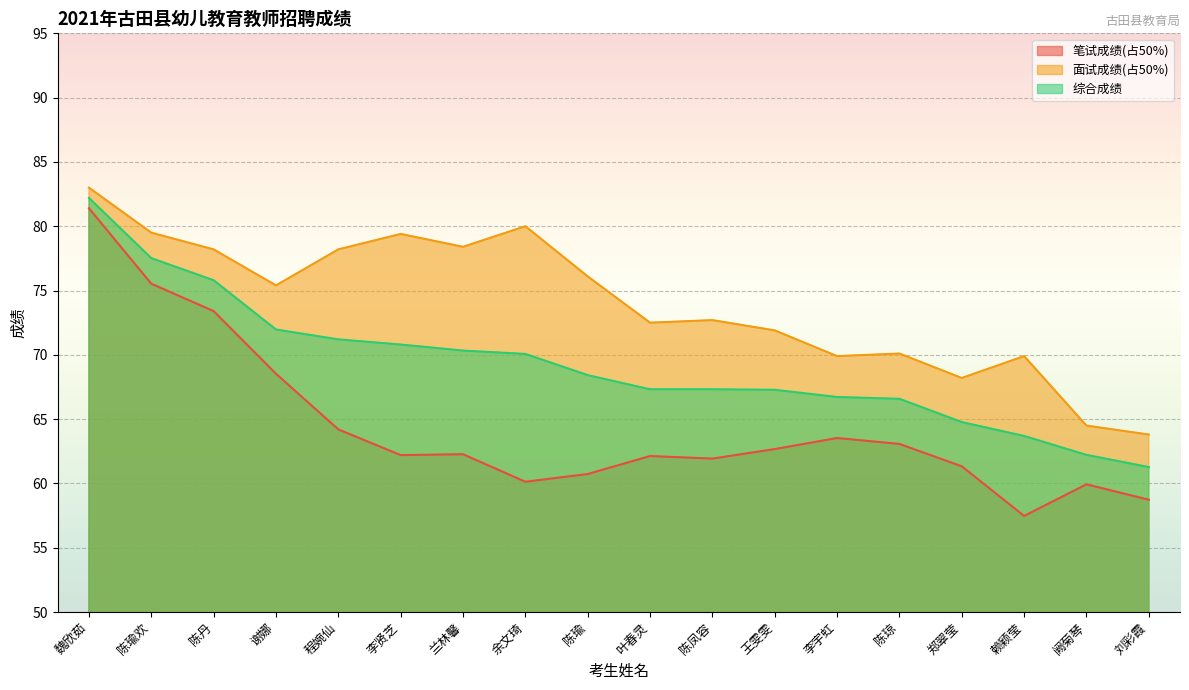

What is the smallest value displayed?

57.5